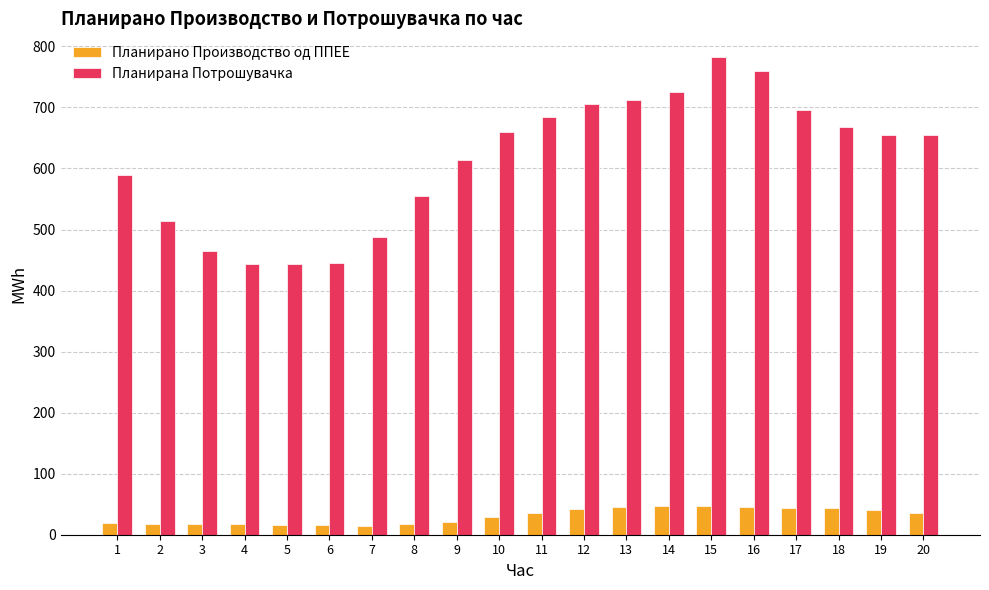

List the series in order of their peak value, lowest first.

Планирано Производство од ППЕЕ, Планирана Потрошувачка